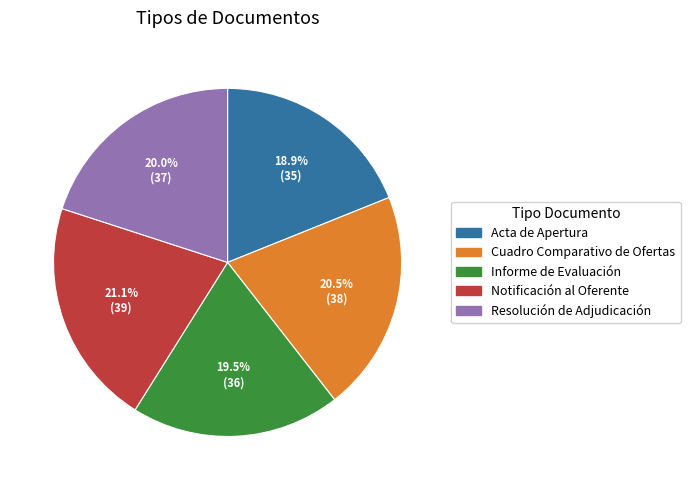

Count the number of slices in the pie.

5